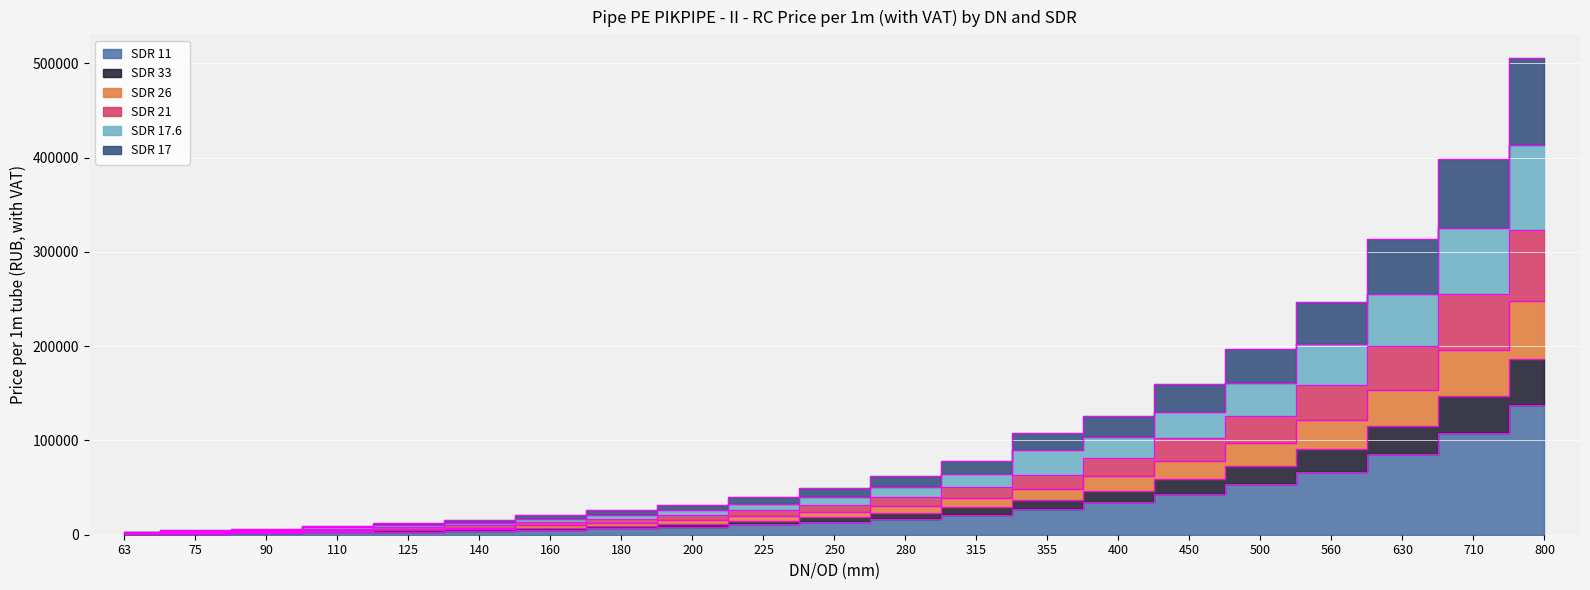

What is the greatest value displayed?

505569.9